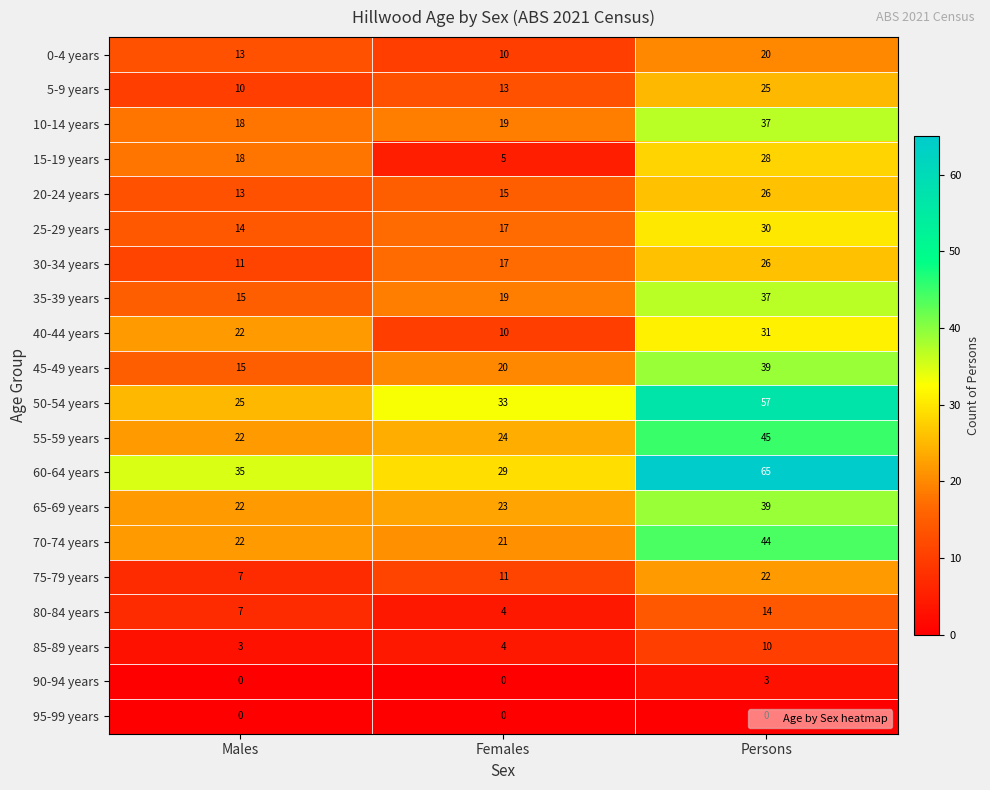

Where is 35-39 years nearest to the value 26?

Females